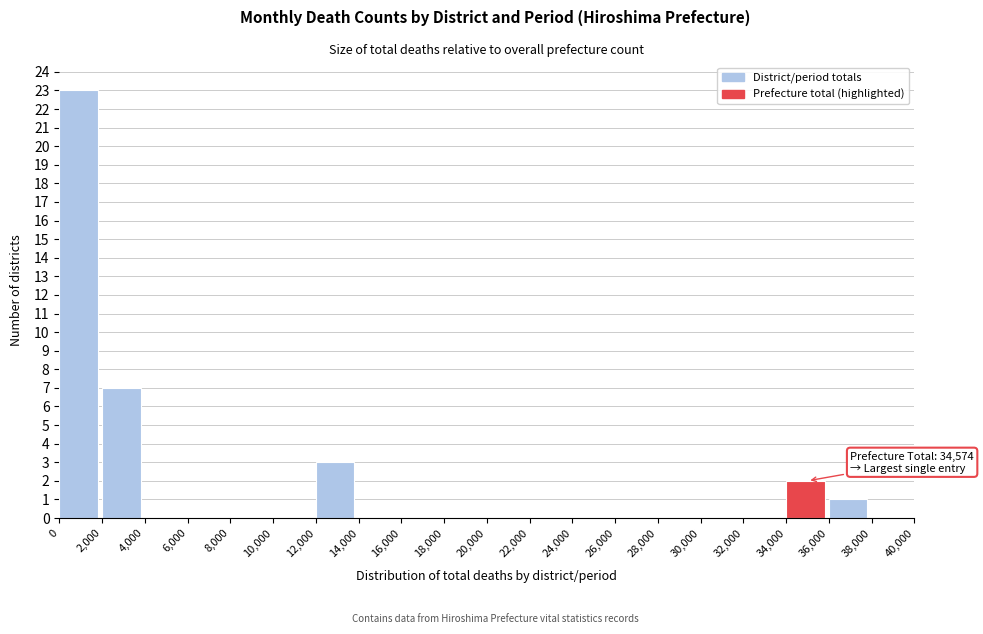

Over which range of the x-axis is the bar tallest?

0 to 2,000